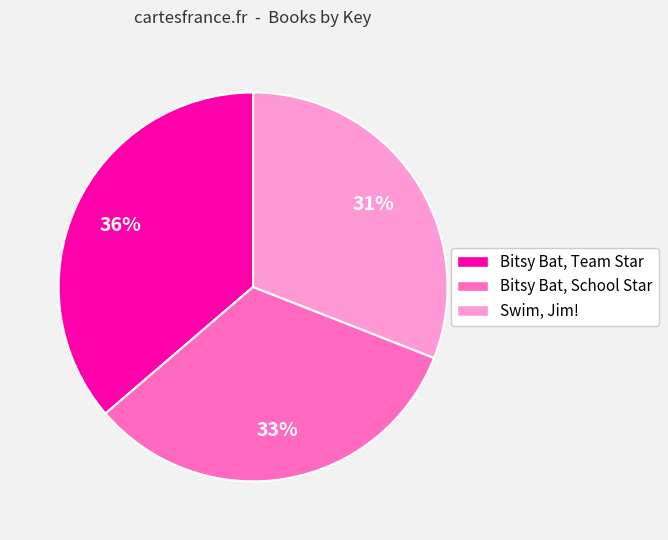

True or false: Swim, Jim! accounts for 31% of the total.

True